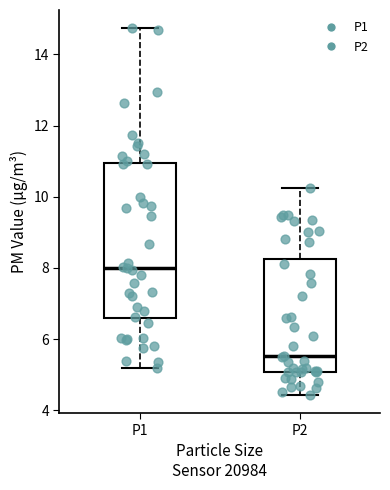

Reading left to right, read every box against the y-axis: the position of its median line, the range the box covers, and the ends of its whiskers. The values are not printed on the chart, so give them approximately, as read against the axis.

P1: median 8.0, box 6.6 to 11.0, whiskers 5.2 to 14.8
P2: median 5.6, box 5.0 to 8.2, whiskers 4.4 to 10.2